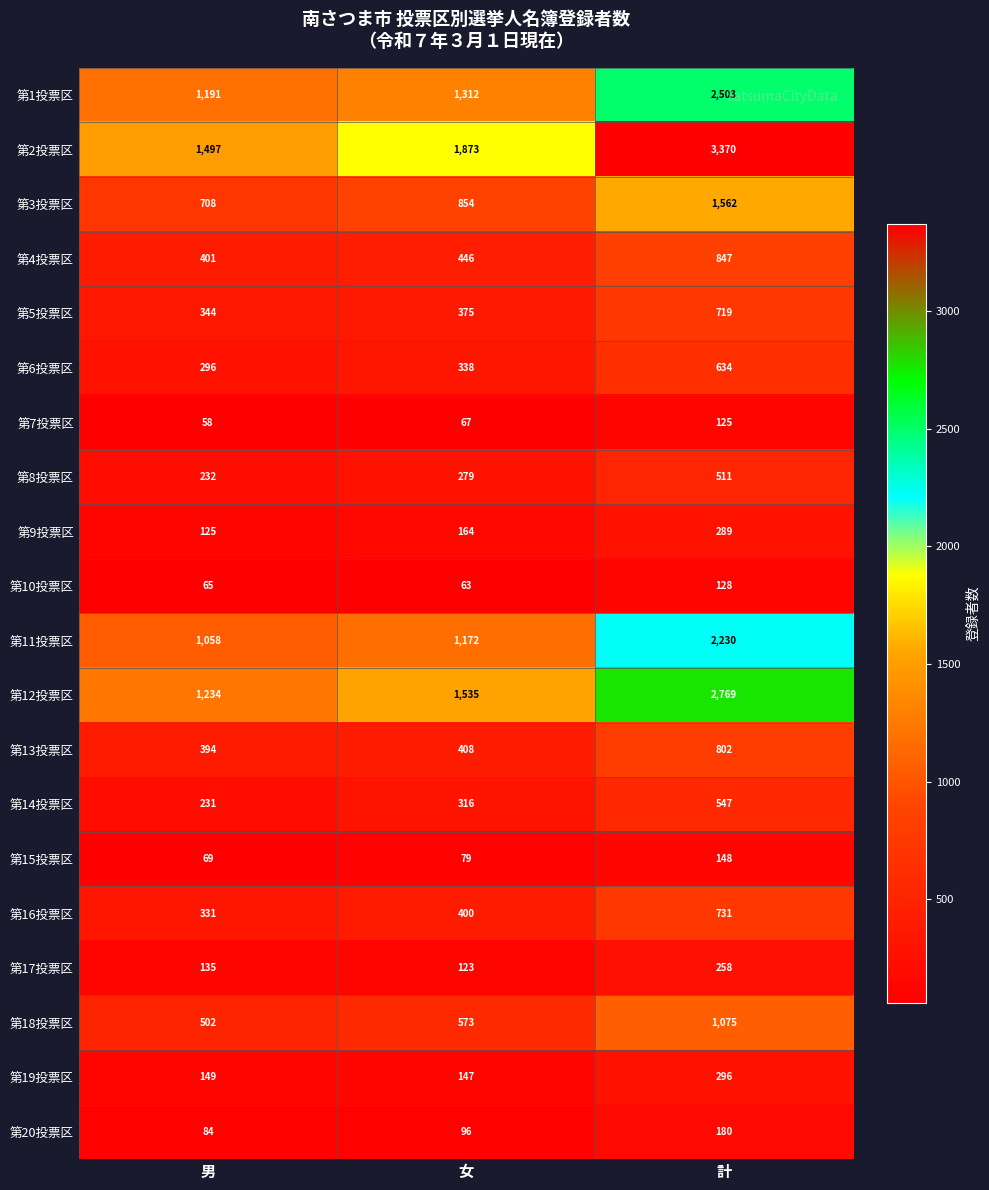

What is the difference between the 第11投票区 values at 女 and 計?

1058